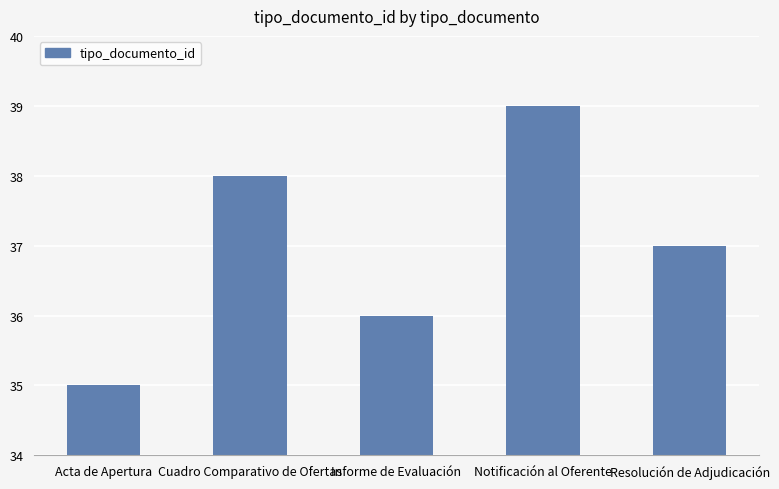

What is the minimum value shown in the chart?

35